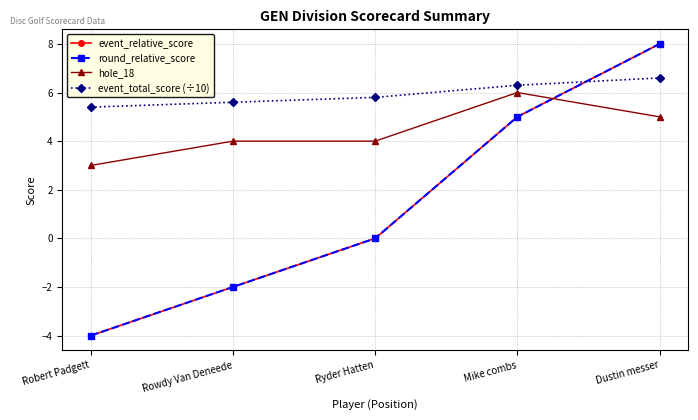

After their last crossing, which series has the higher values: event_relative_score or hole_18?

event_relative_score